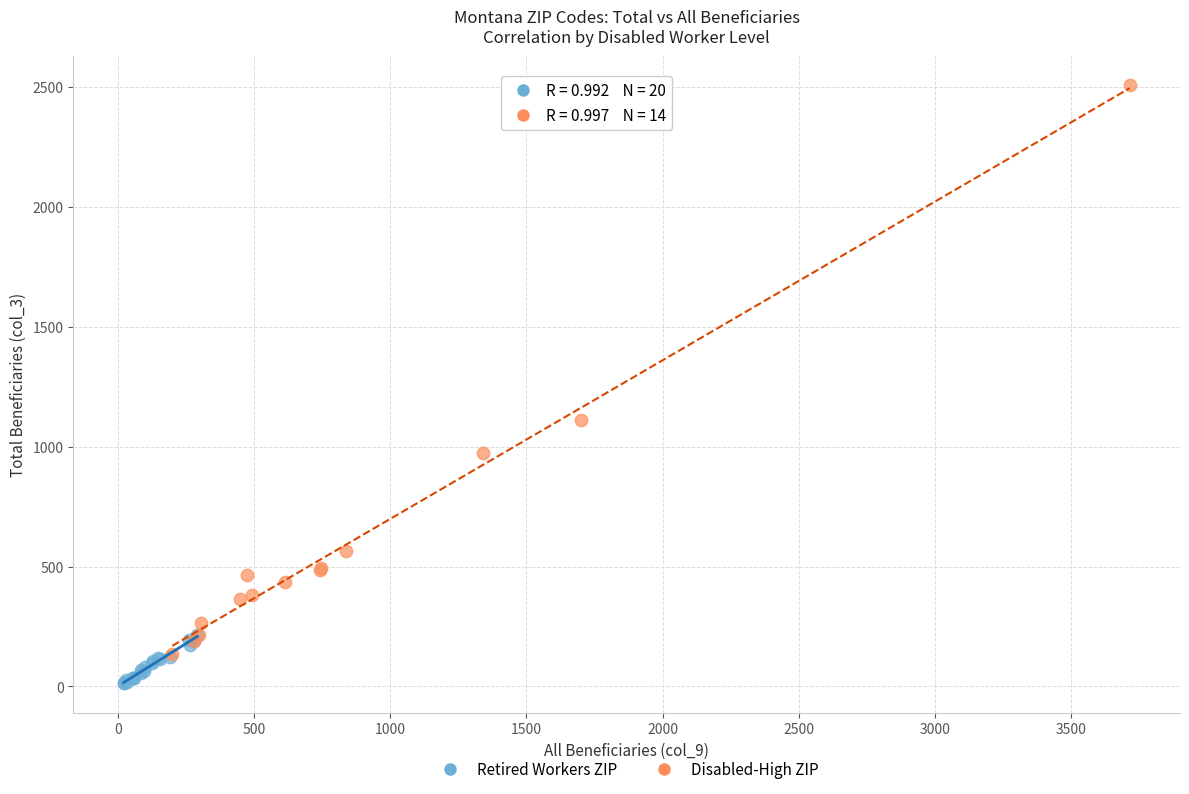

Which series has the widest spread of Y values?

Disabled-High ZIP